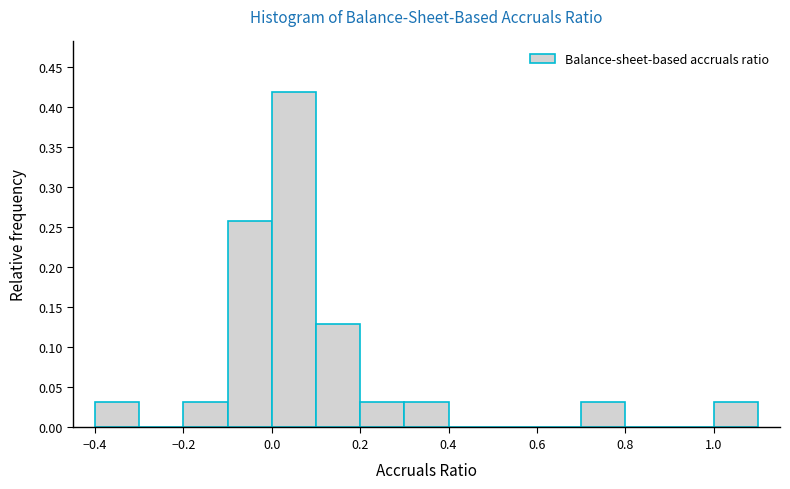

Over which range of the x-axis is the bar tallest?

0.0 to 0.1